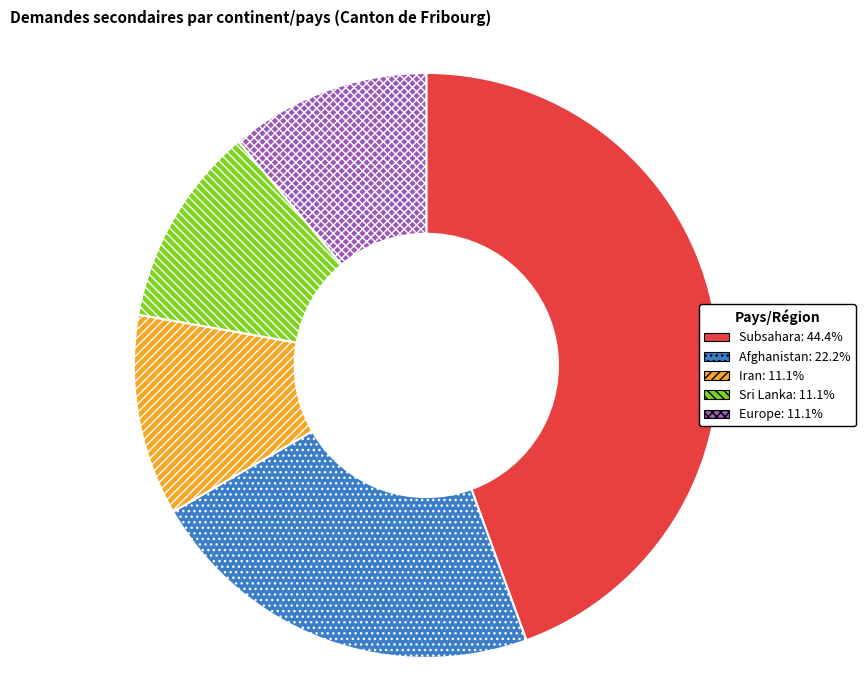

Does any single category account for the majority?

No